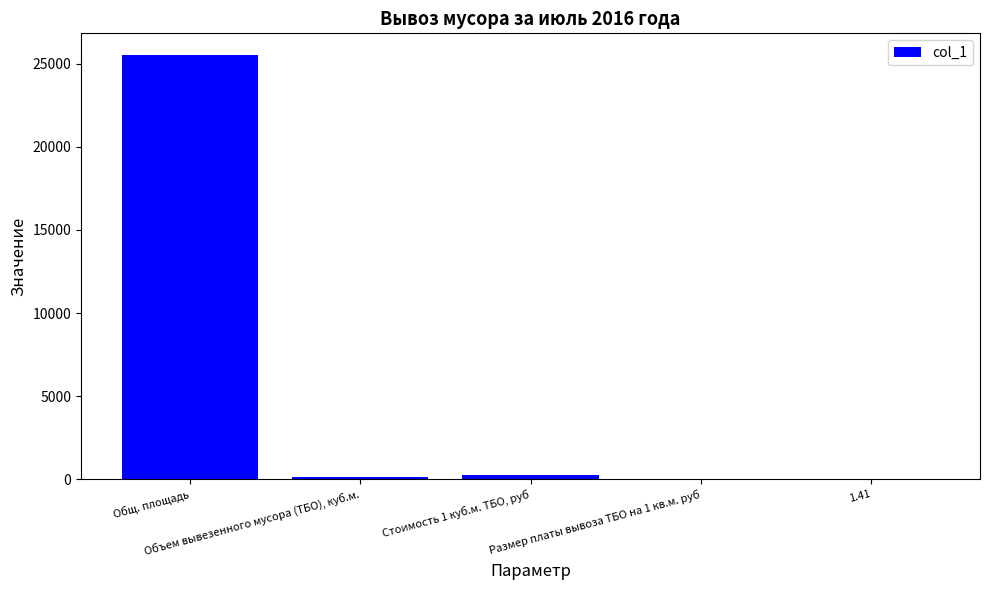

Reading left to right, transcribe all the data shown in this chart.

25541.2	132.0	270.0	1.4	1.4